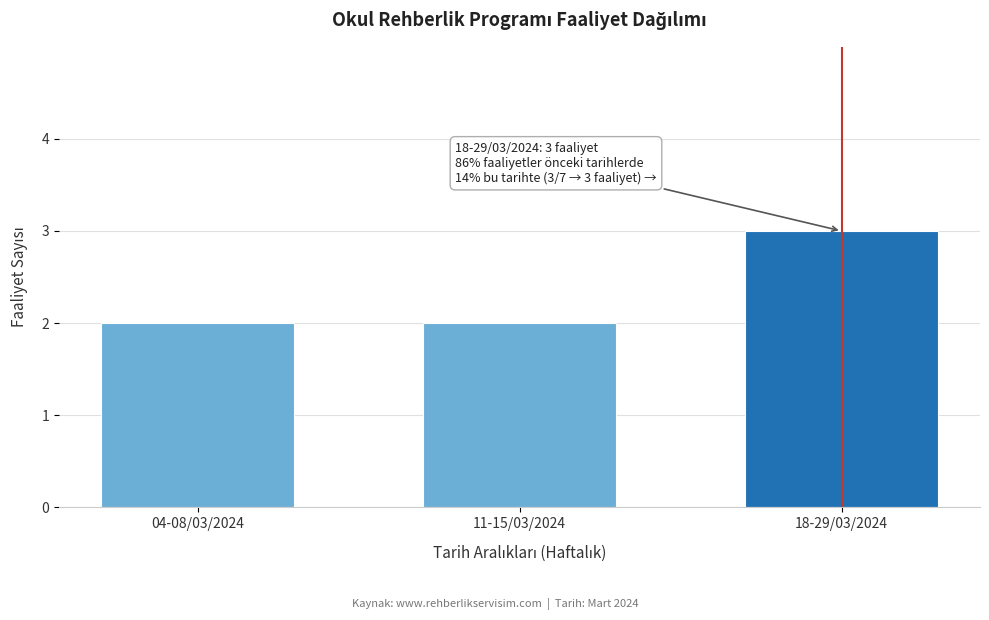

Reading left to right, what are all the values shown in this chart?

04-08/03/2024=2	11-15/03/2024=2	18-29/03/2024=3